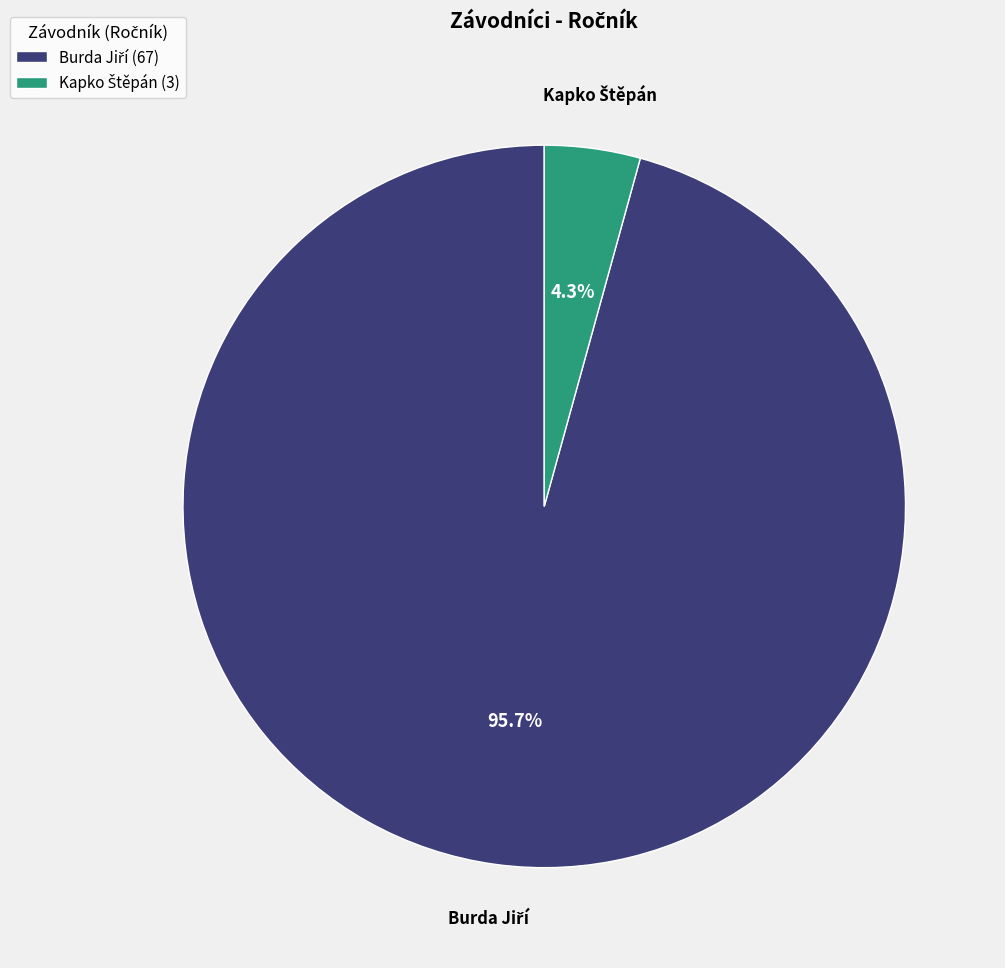

What portion of the pie excludes Kapko Štěpán?

95.7%